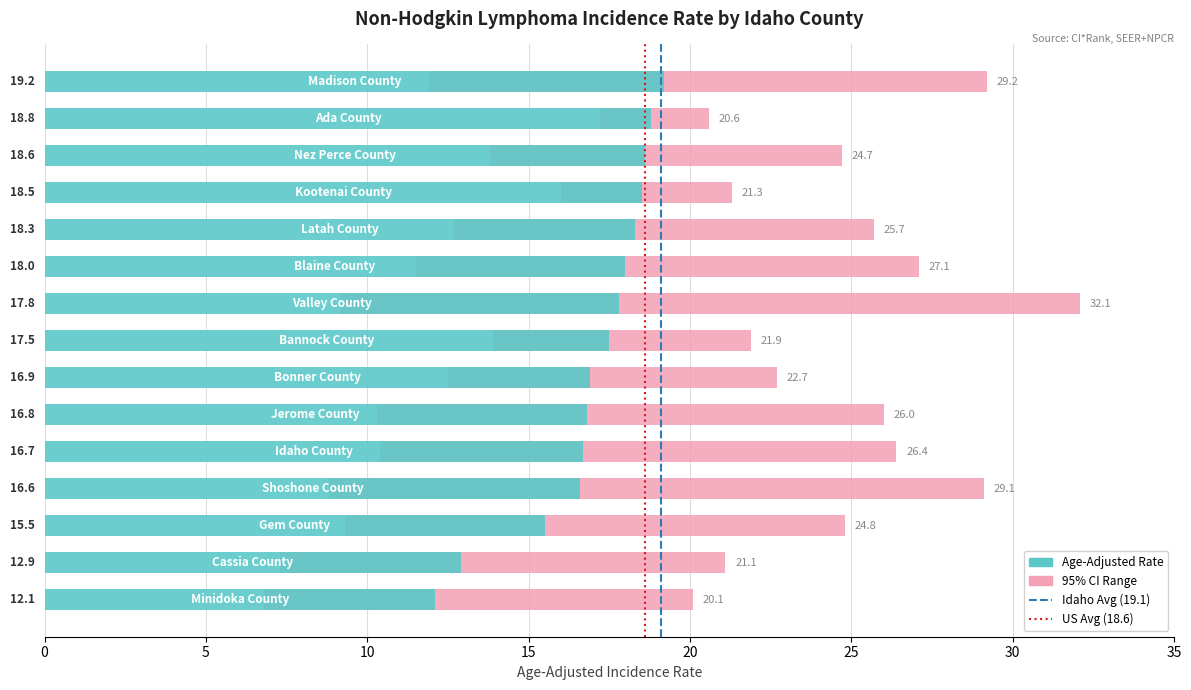

Are the bars horizontal?

Yes